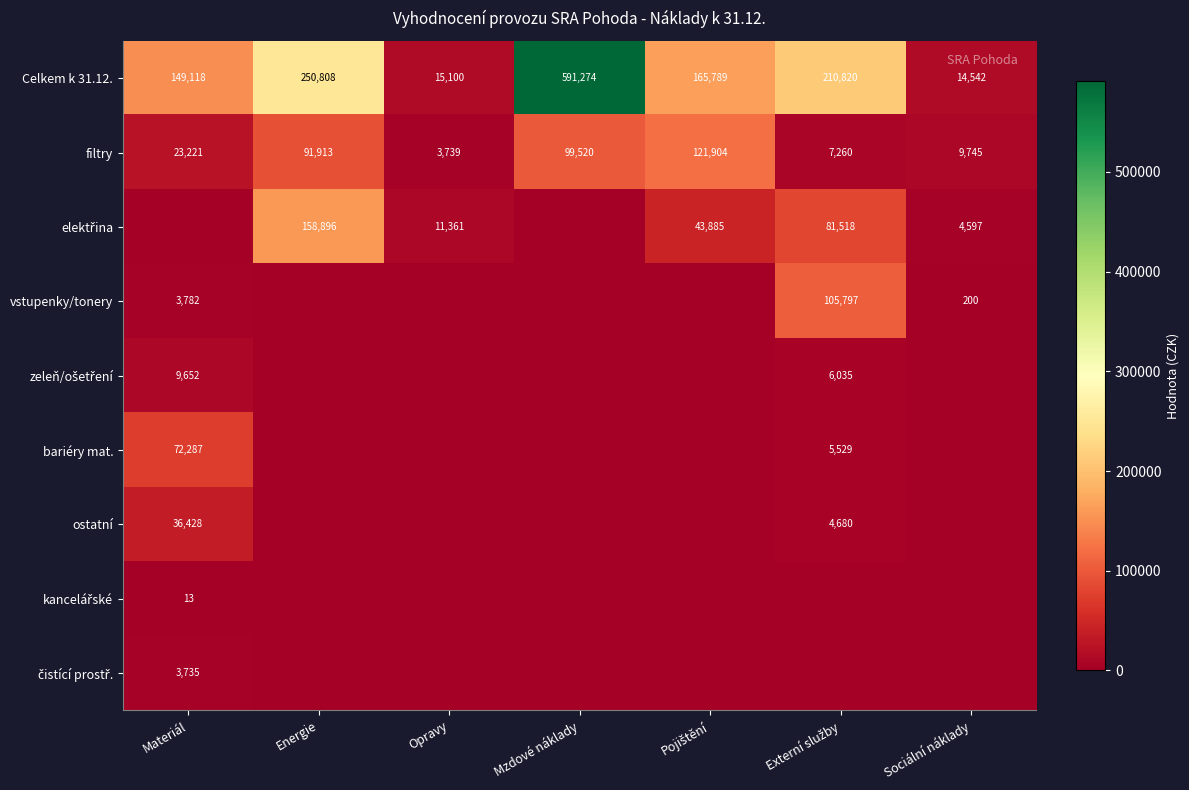

At which label is Celkem k 31.12. closest to 302908?

Energie